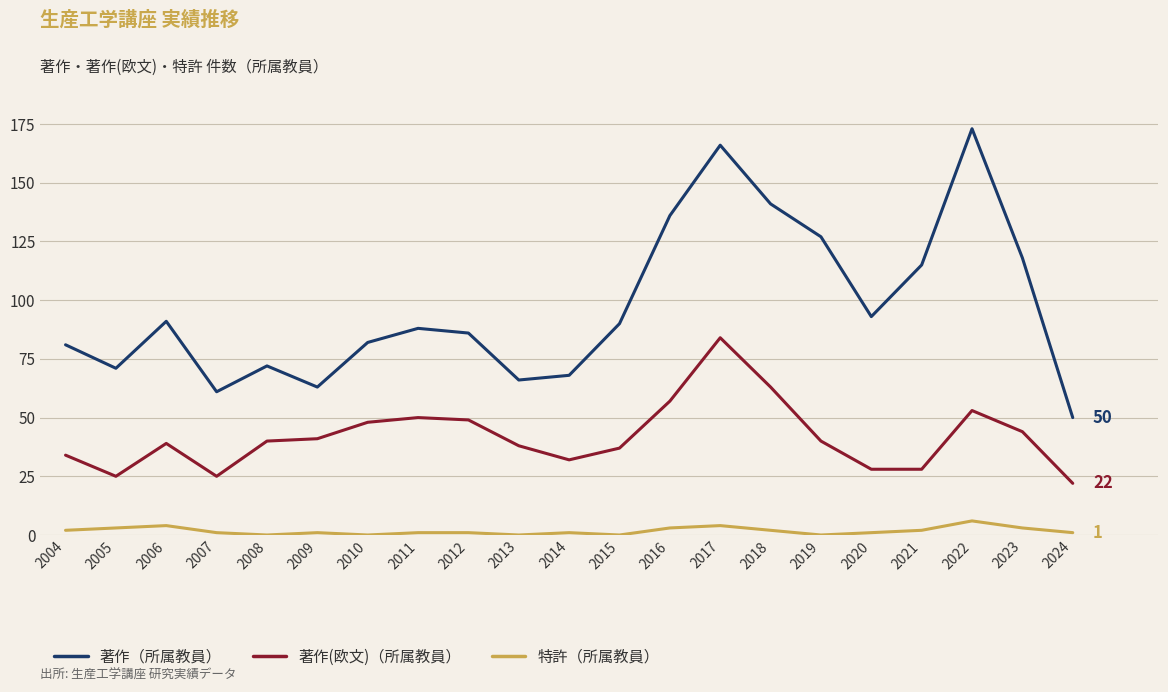

What is the maximum value for 著作（所属教員）?

173